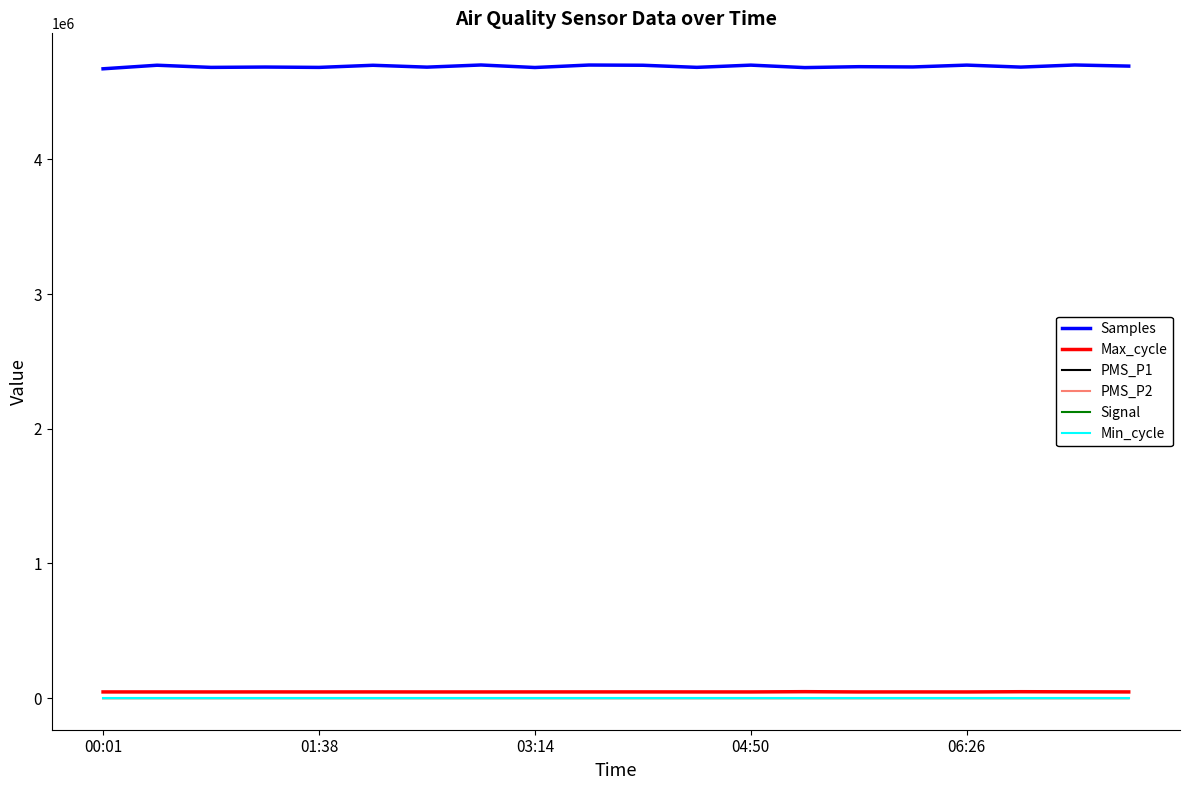

Which series has the largest total across all categories?

Samples